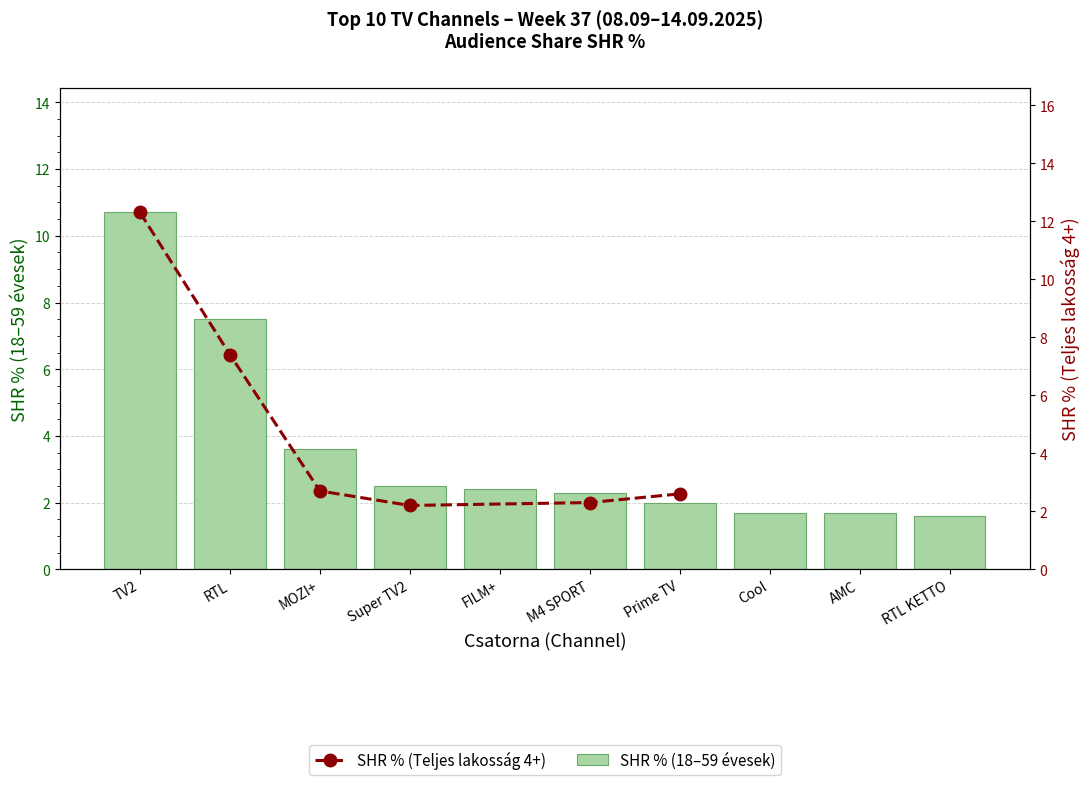

How many values exceed 2?

6